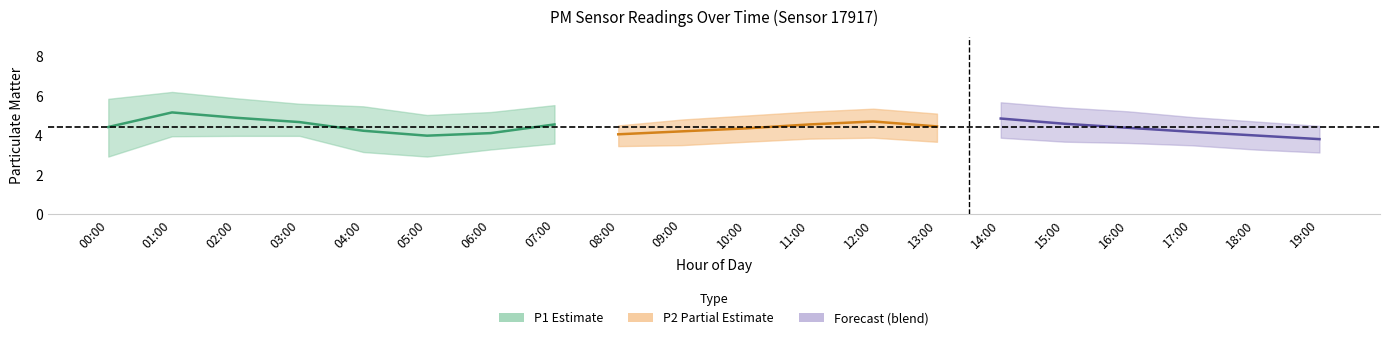

What is the sum of the P2_lower values at 00:00 and 17:00?

5.7